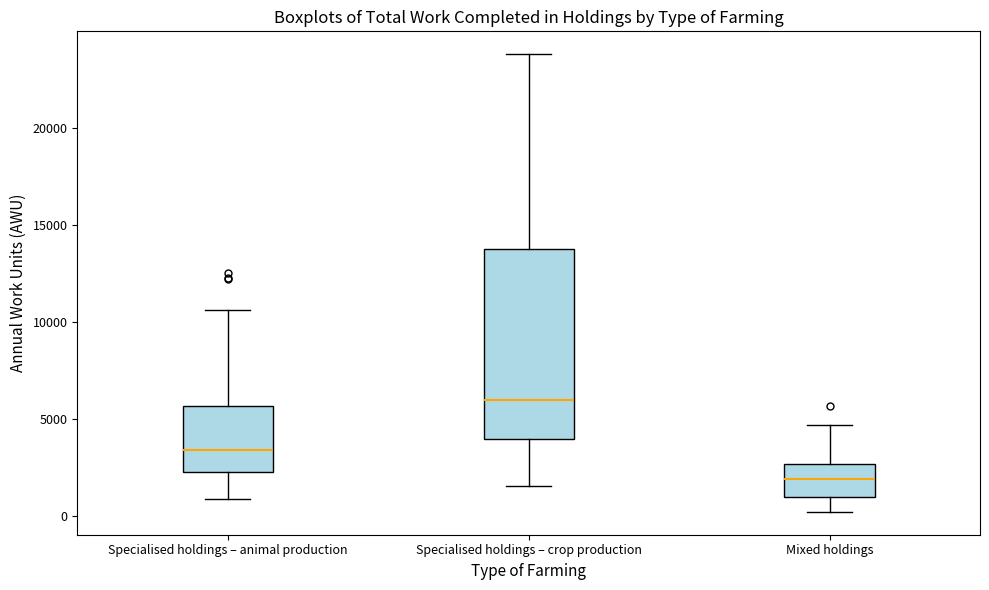

Reading left to right, read every box against the y-axis: the position of its median line, the range the box covers, and the ends of its whiskers. The values are not printed on the chart, so give them approximately, as read against the axis.

Specialised holdings – animal production: median 3500, box 2500 to 5500, whiskers 1000 to 10500
Specialised holdings – crop production: median 6000, box 4000 to 14000, whiskers 1500 to 24000
Mixed holdings: median 2000, box 1000 to 2500, whiskers 0 to 4500